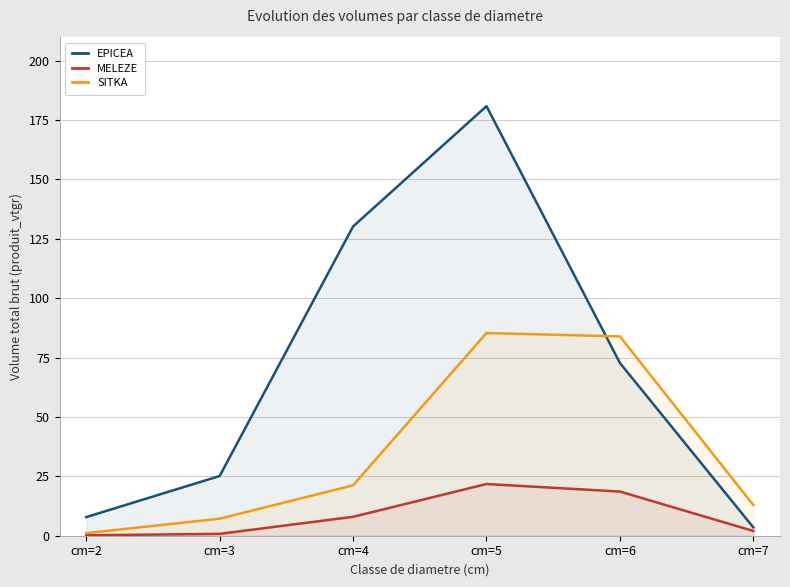

At which label does SITKA reach its peak?

cm=5